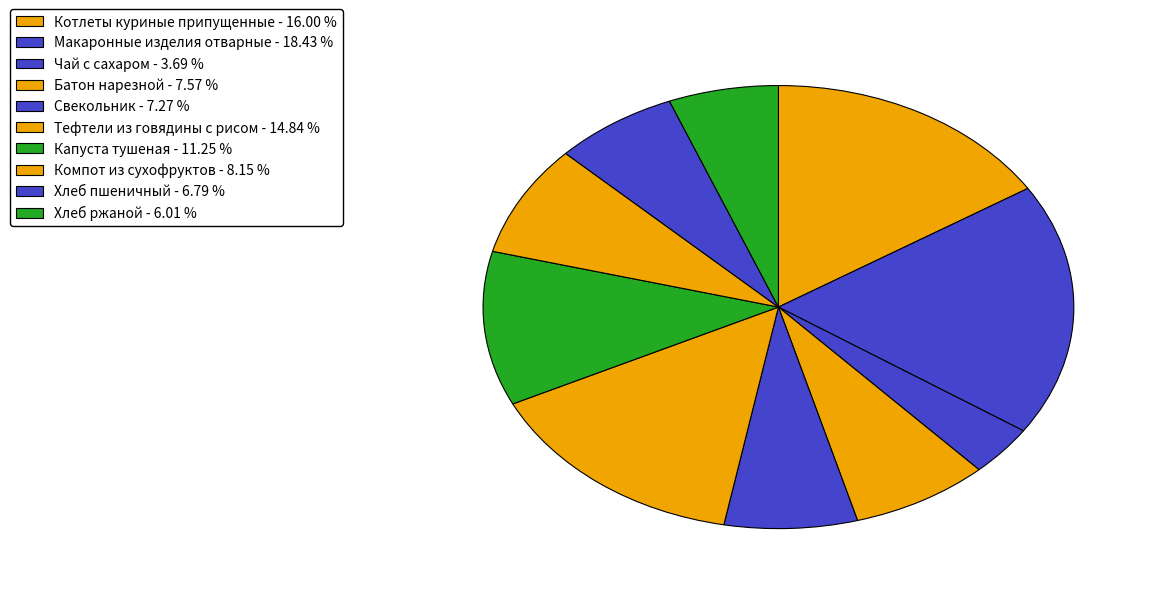

Rank the categories by value from highest to lowest.

Макаронные изделия отварные, Котлеты куриные припущенные, Тефтели из говядины с рисом, Капуста тушеная, Компот из сухофруктов, Батон нарезной, Свекольник, Хлеб пшеничный, Хлеб ржаной, Чай с сахаром